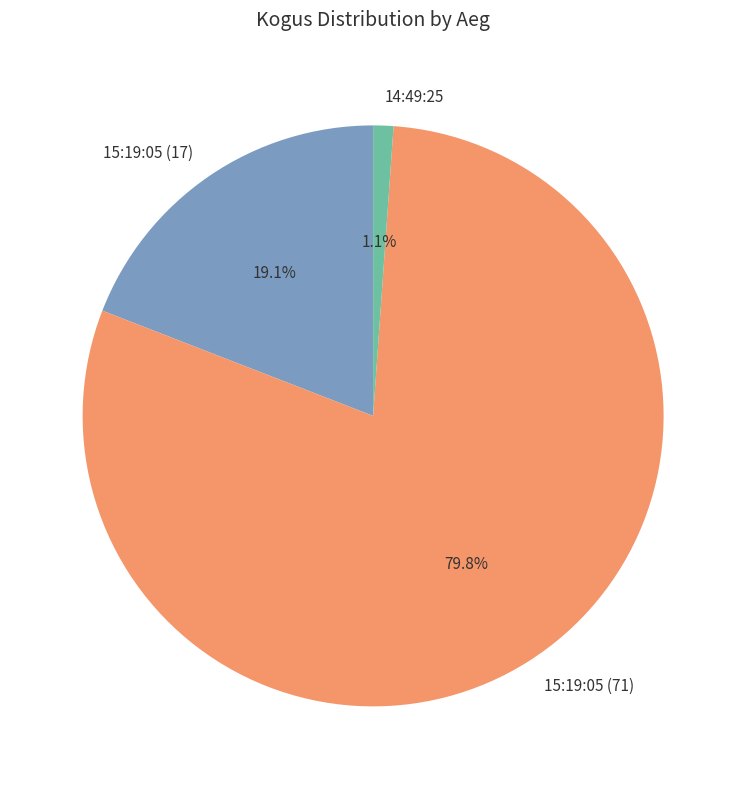

Which slice is the largest?

15:19:05 (71)